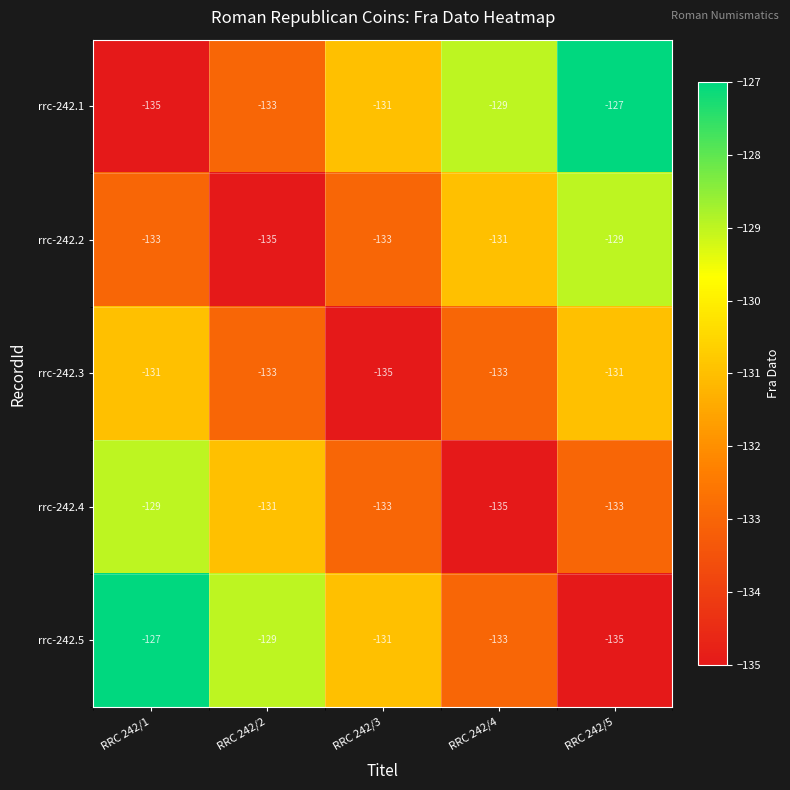

At which label does rrc-242.2 first exceed -133?

RRC 242/4